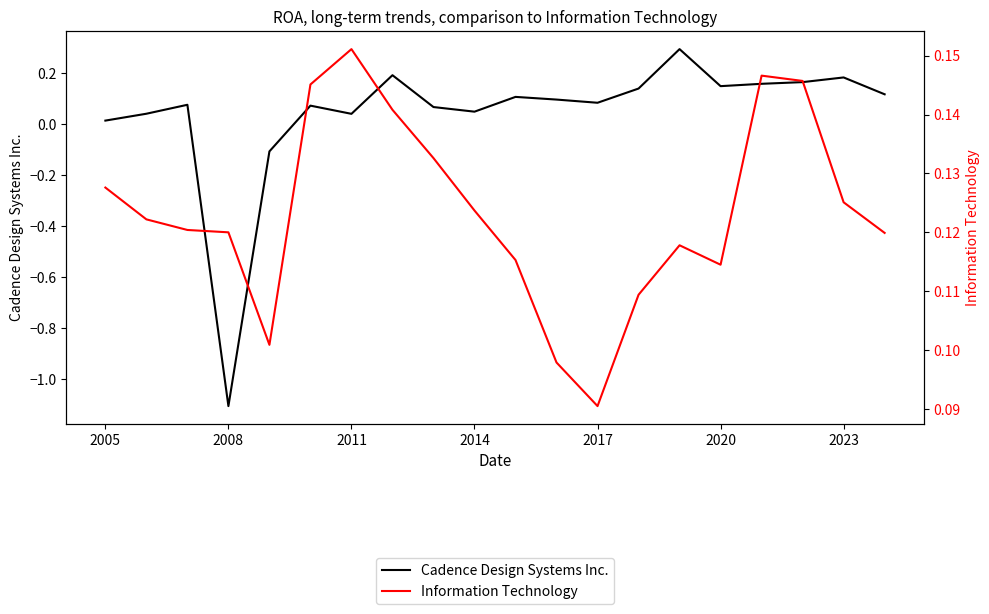

What is the difference between the maximum and minimum values in the Cadence Design Systems Inc. series?

1.4